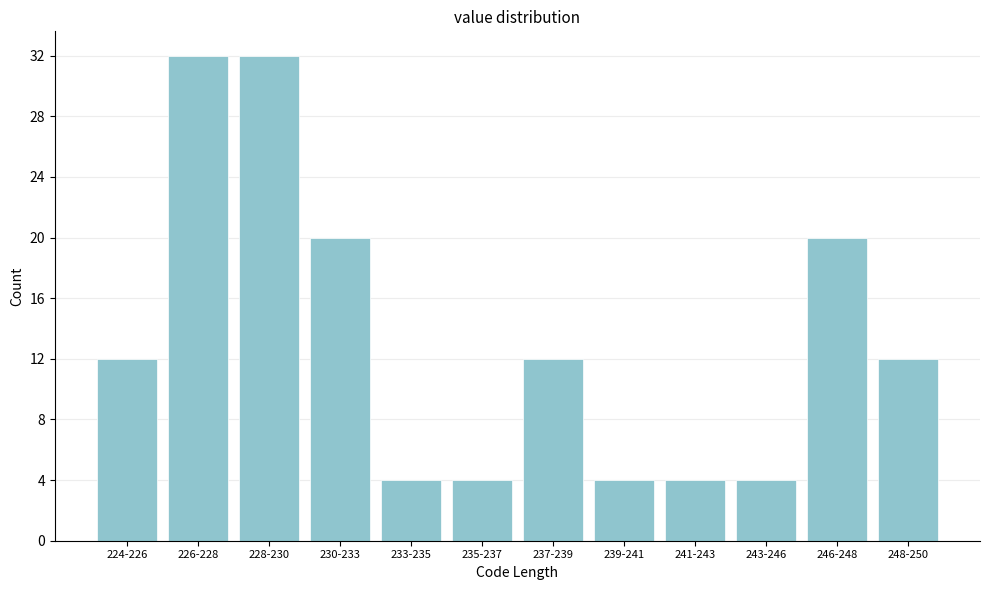

Reading left to right, extract all data points from this chart.

224-226=12	226-228=32	228-230=32	230-233=20	233-235=4	235-237=4	237-239=12	239-241=4	241-243=4	243-246=4	246-248=20	248-250=12